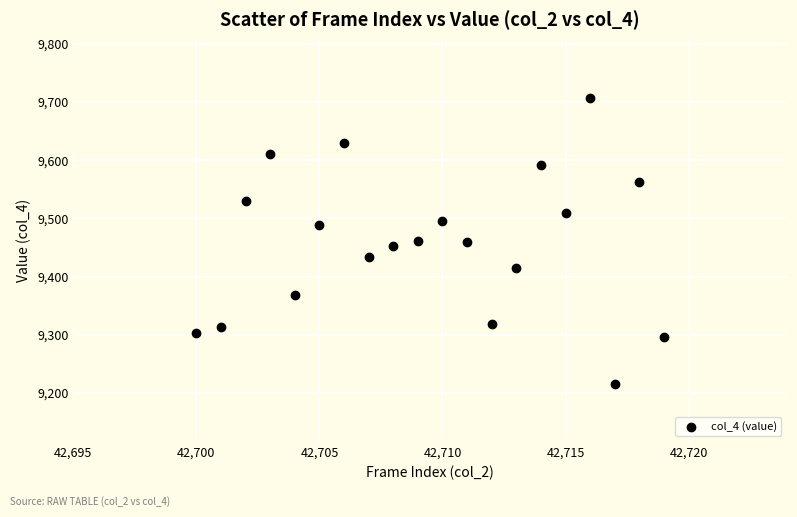

What is the range of Y values (max minus min)?

491